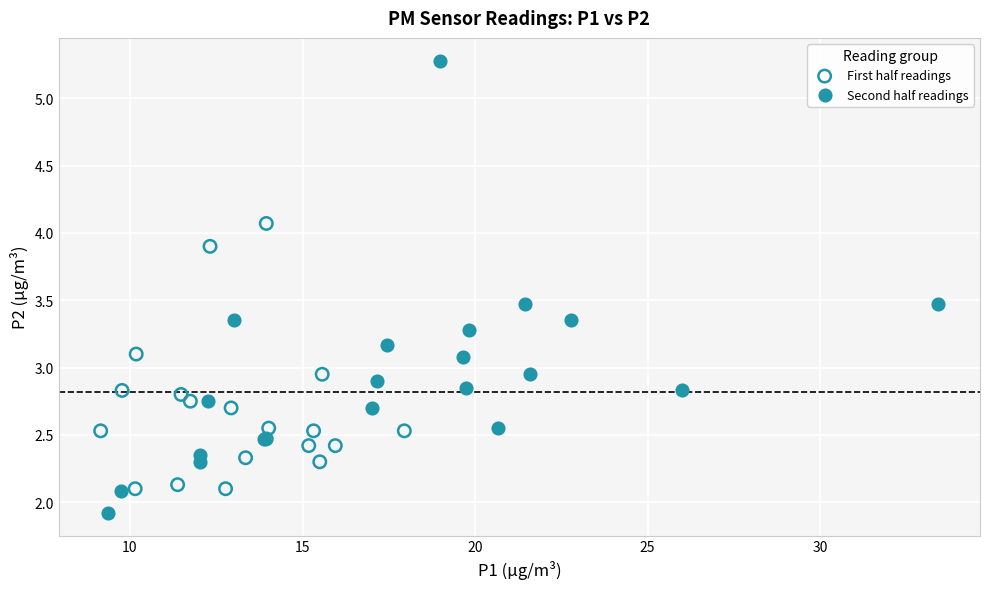

Which series reaches the minimum Y coordinate?

Second half readings